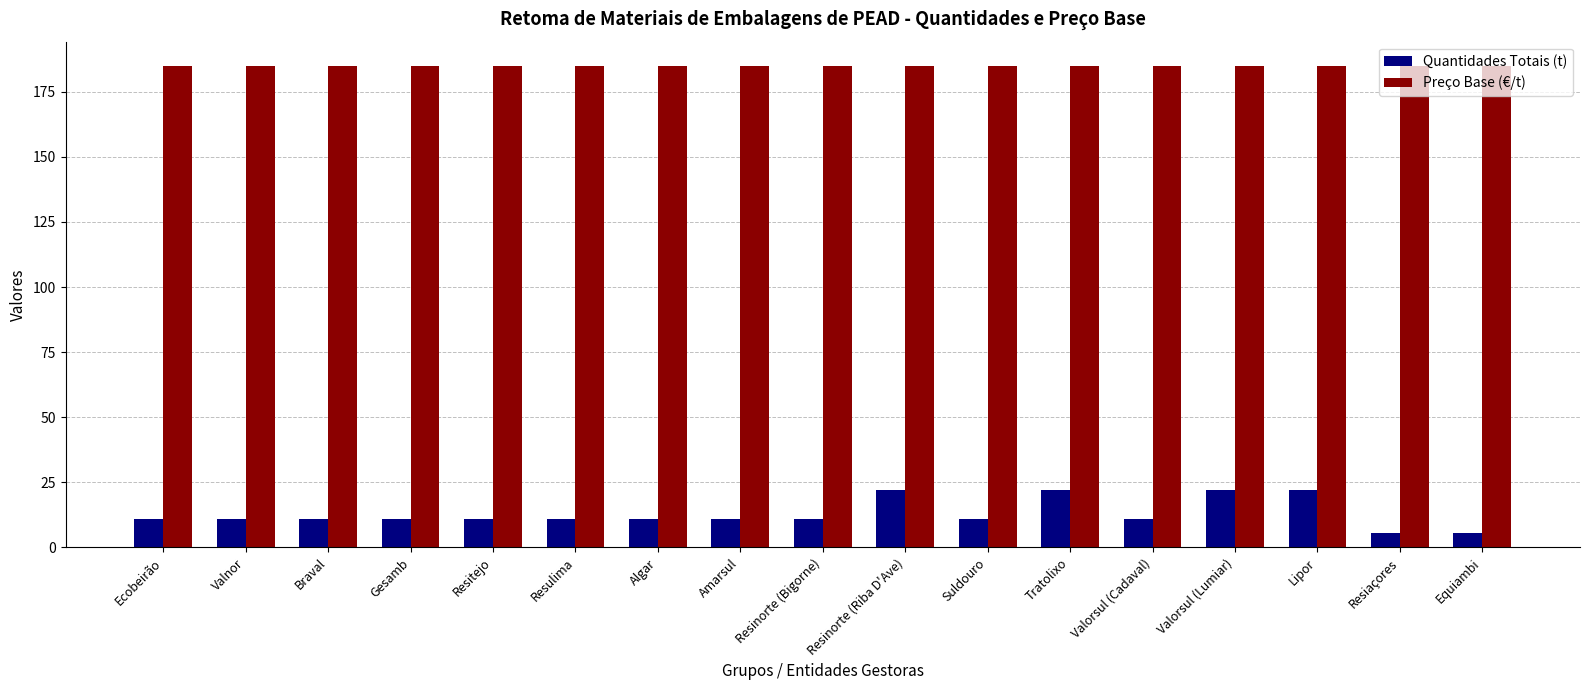

How many bars are there in total?

34